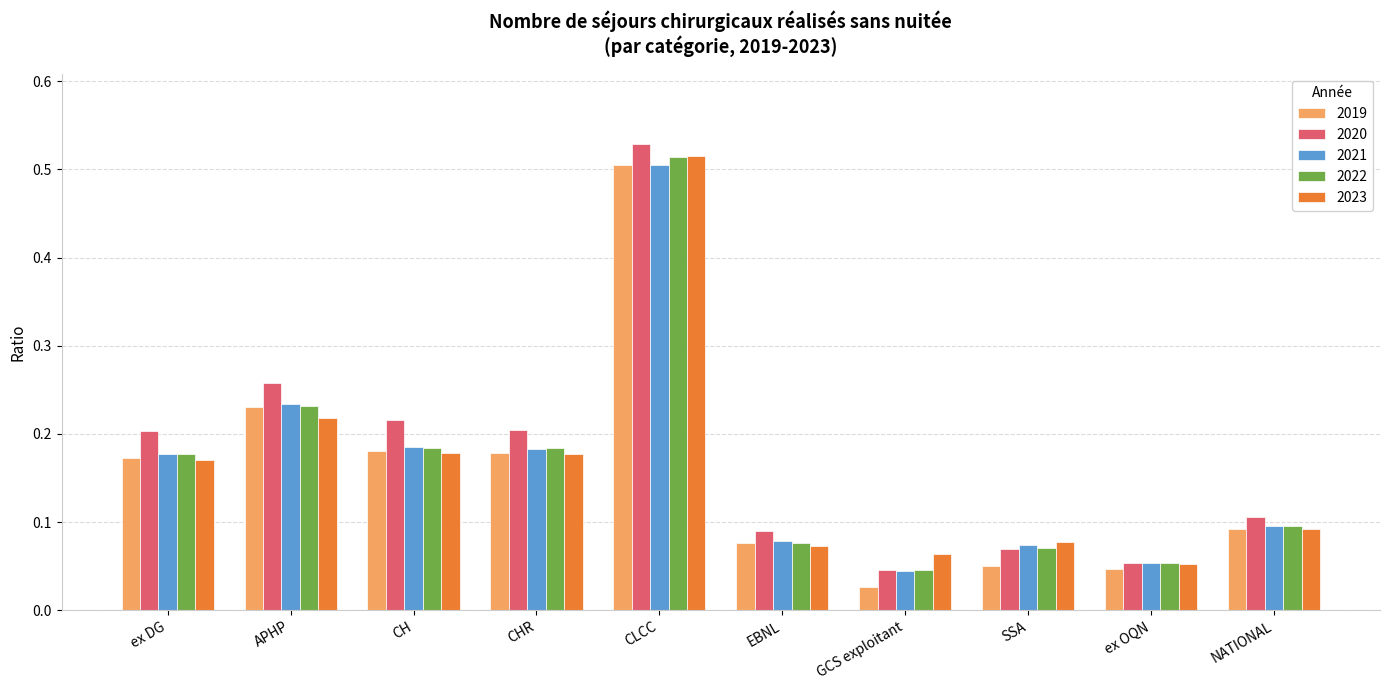

The 2019 series shows 0.3 at APHP. True or false?

False